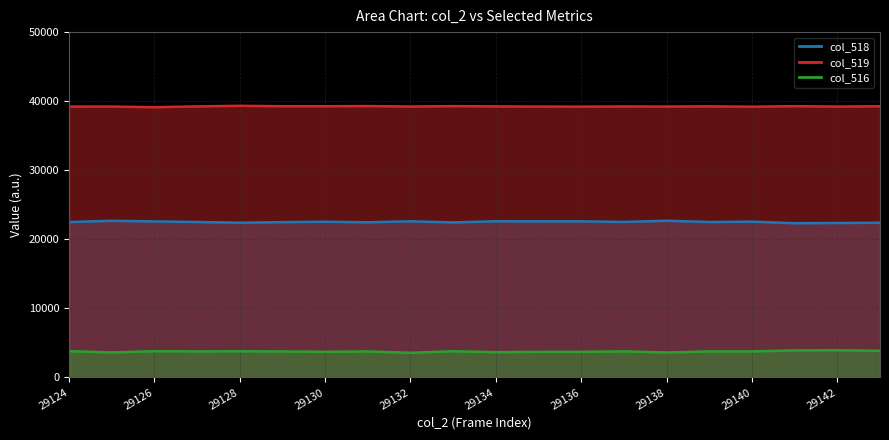

At which category does the chart reach its peak across all series?

29128